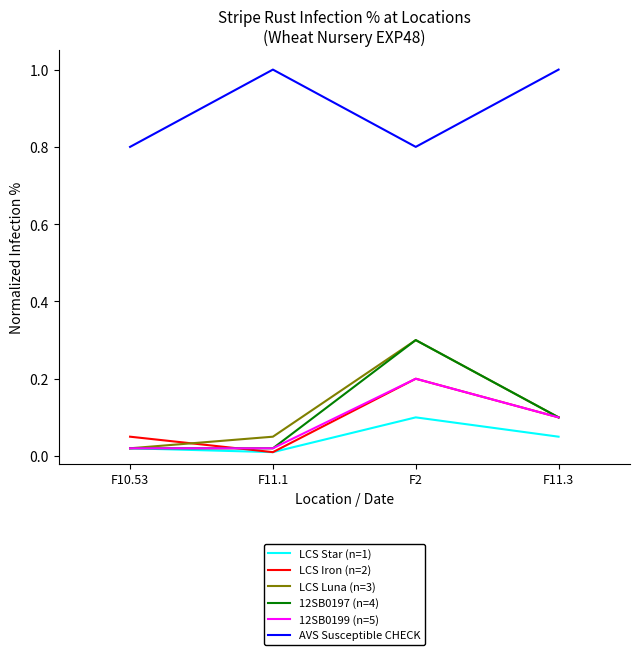

What is the minimum value for AVS Susceptible CHECK?

0.8